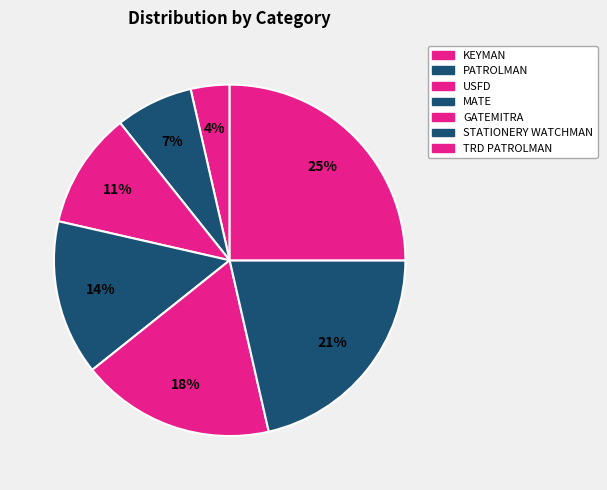

What percentage do STATIONERY WATCHMAN and PATROLMAN together represent?

28.6%